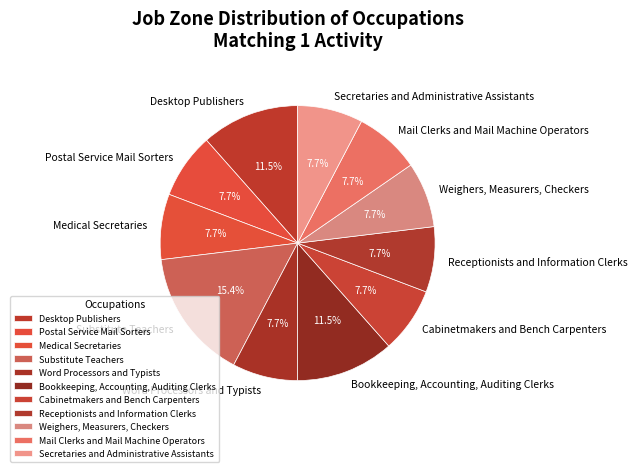

To the nearest percent, what percentage of the pie is Substitute Teachers?

15%